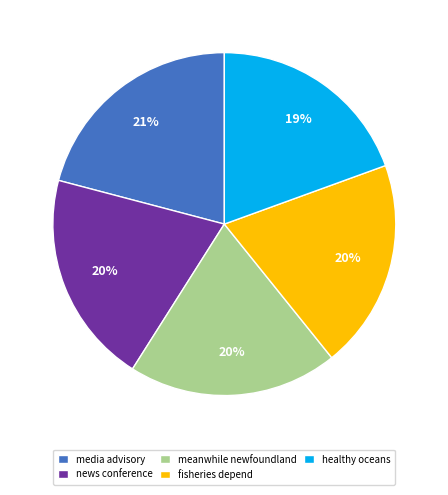

Is it true that healthy oceans is 19% of the pie?

True